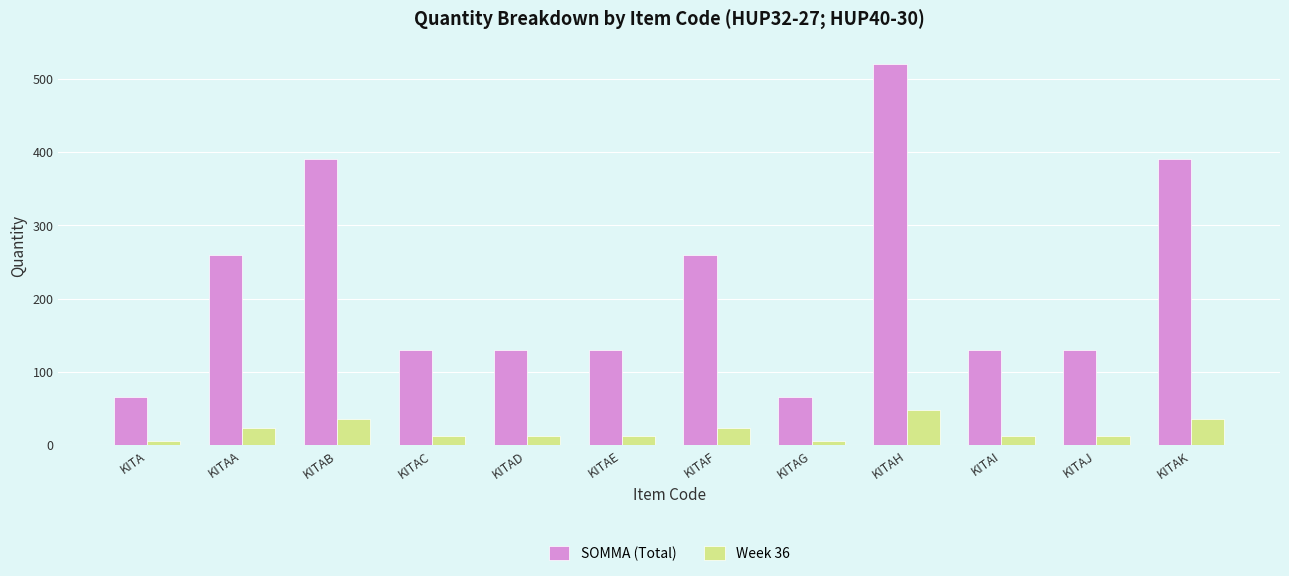

What is the difference between the highest and lowest values at KITA?

59